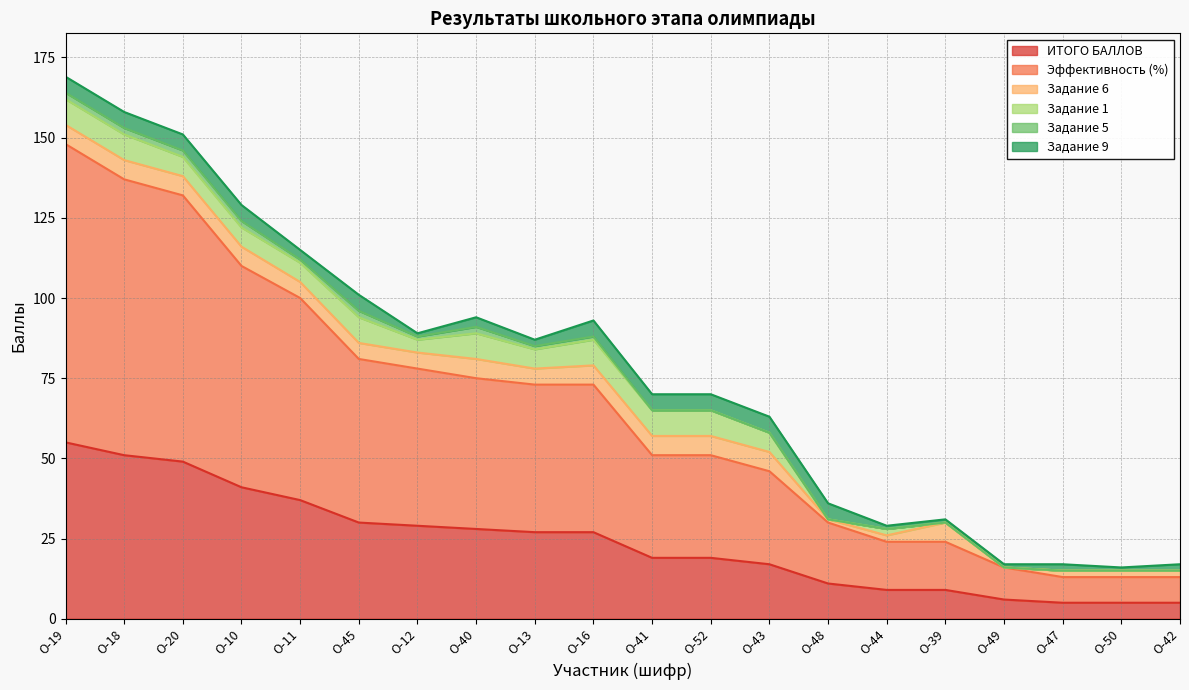

True or false: ИТОГО БАЛЛОВ has more than 0 points higher than both neighbors.

False